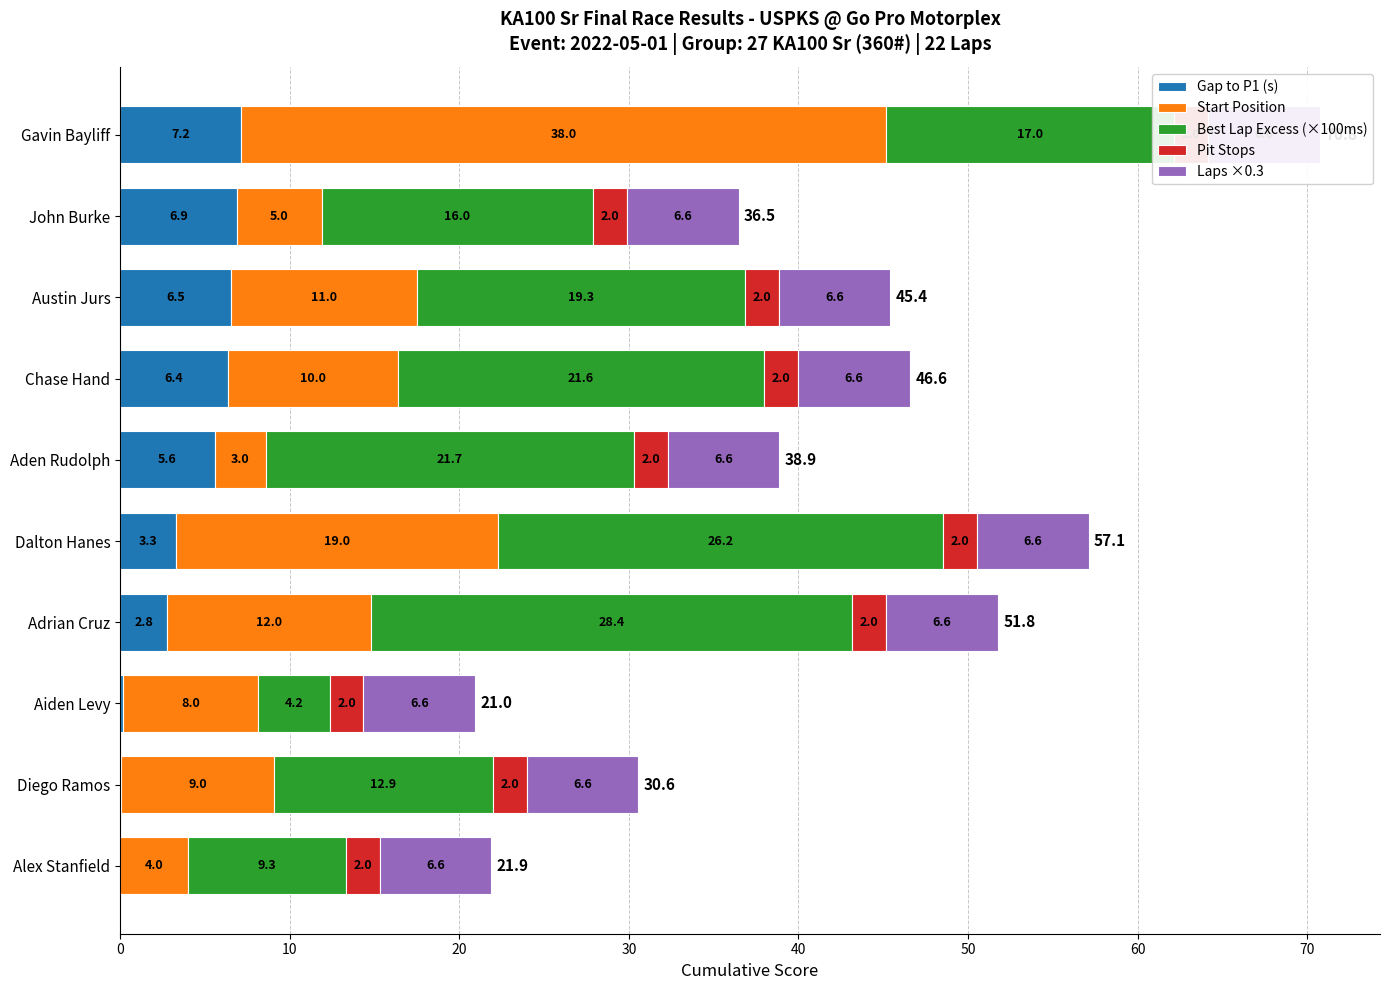

What is the difference between the Gap to P1 (s) values at Aden Rudolph and John Burke?

1.3